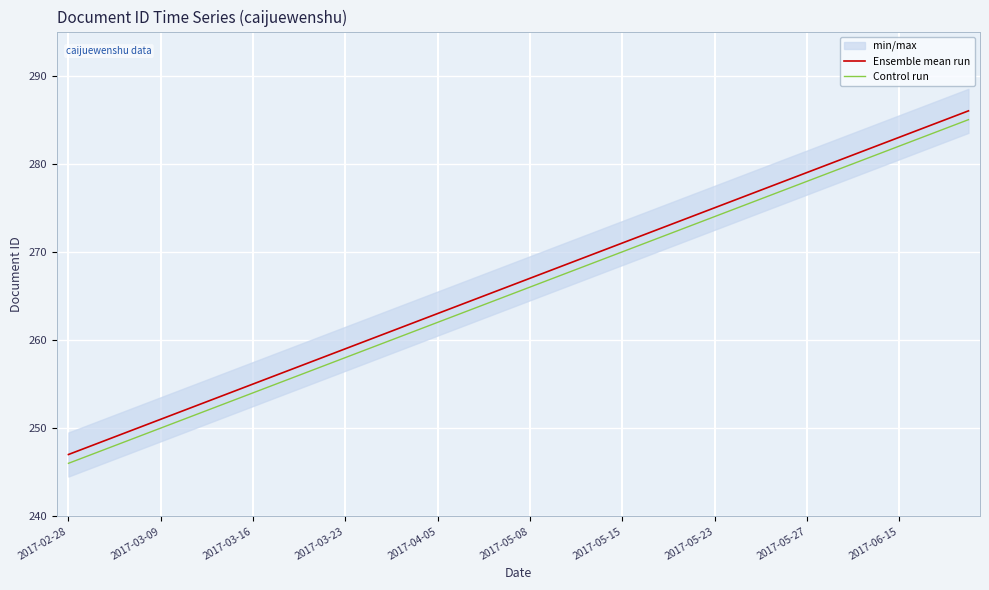

What is the minimum value for Control run?

246